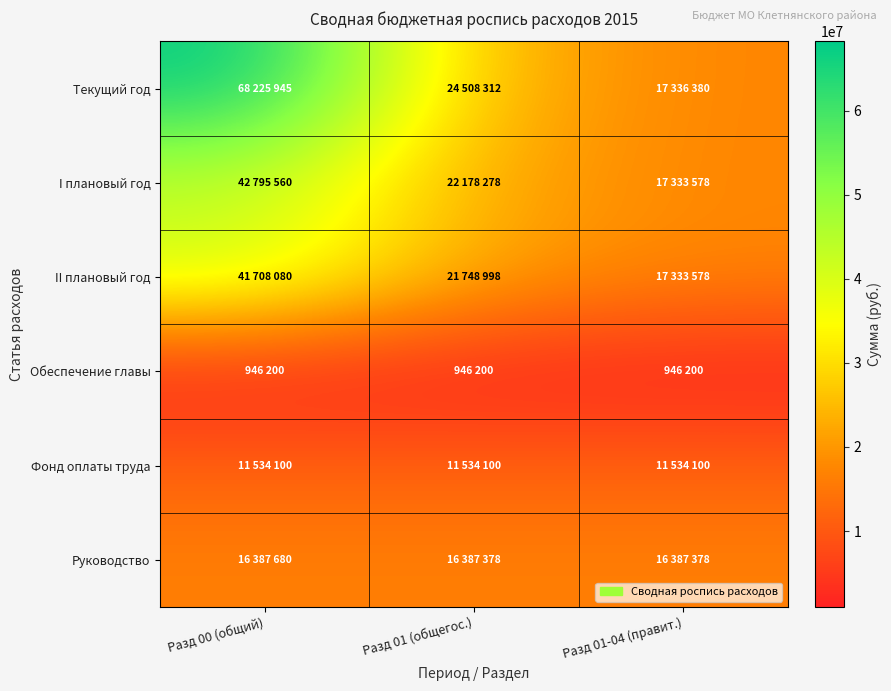

What is the total value across all series at Разд 01-04 (правит.)?

80871214